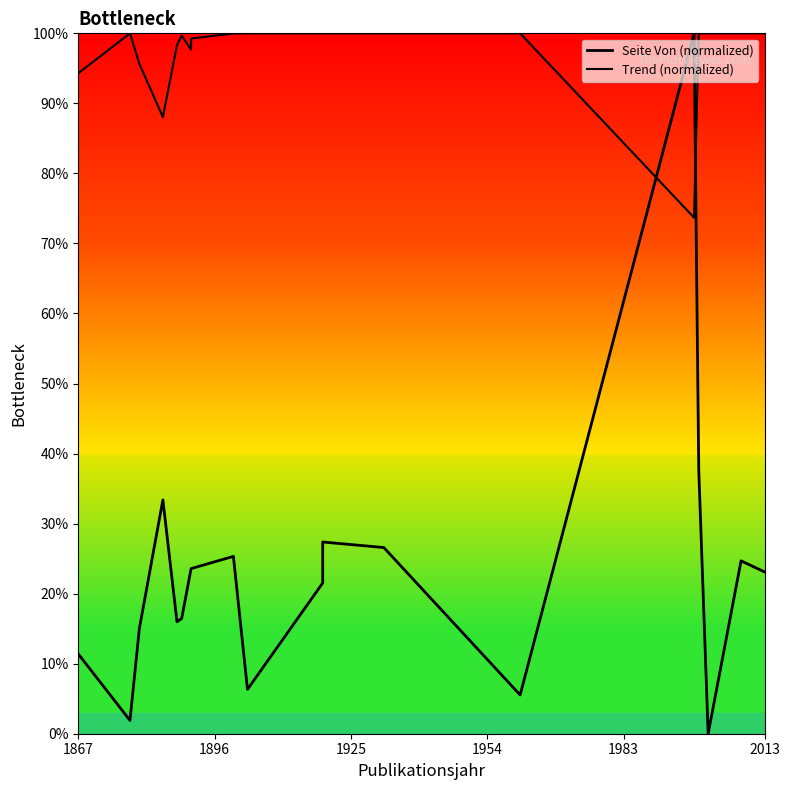

After their last crossing, which series has the higher values: Trend (normalized) or Seite Von (normalized)?

Trend (normalized)